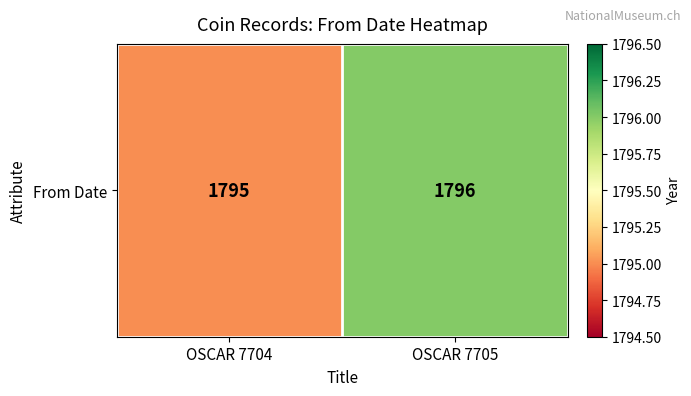

What is the sum of all values?

3591